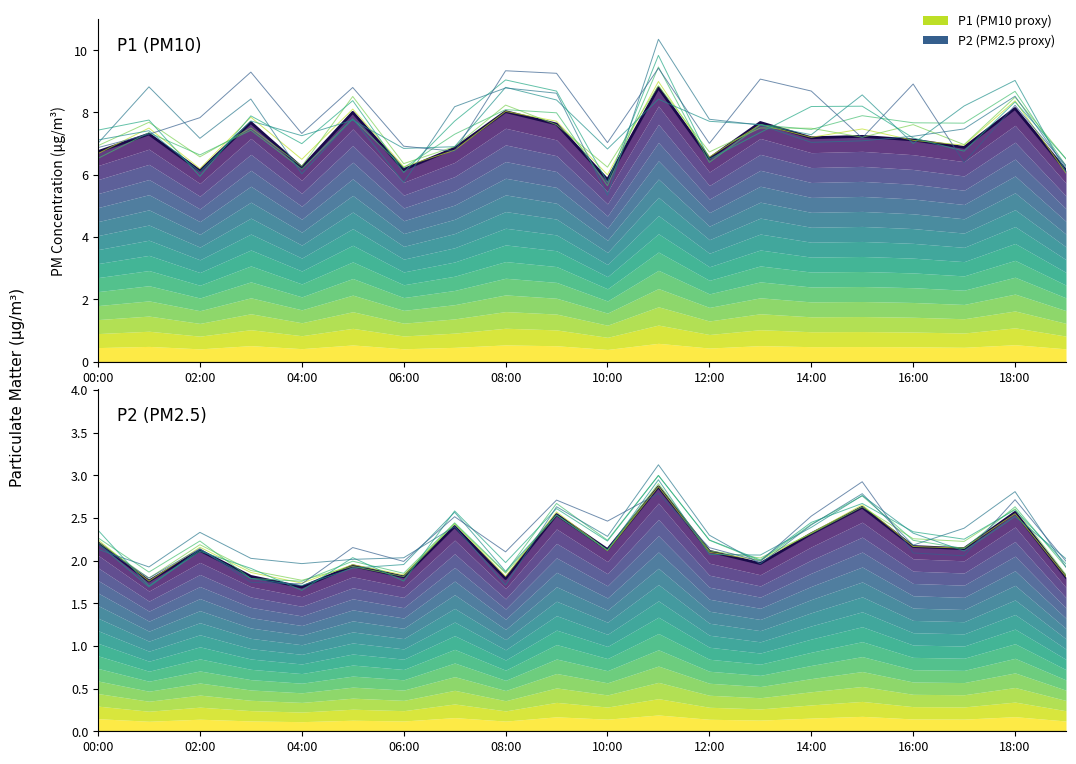

How many data points in P2 are above 2?

17